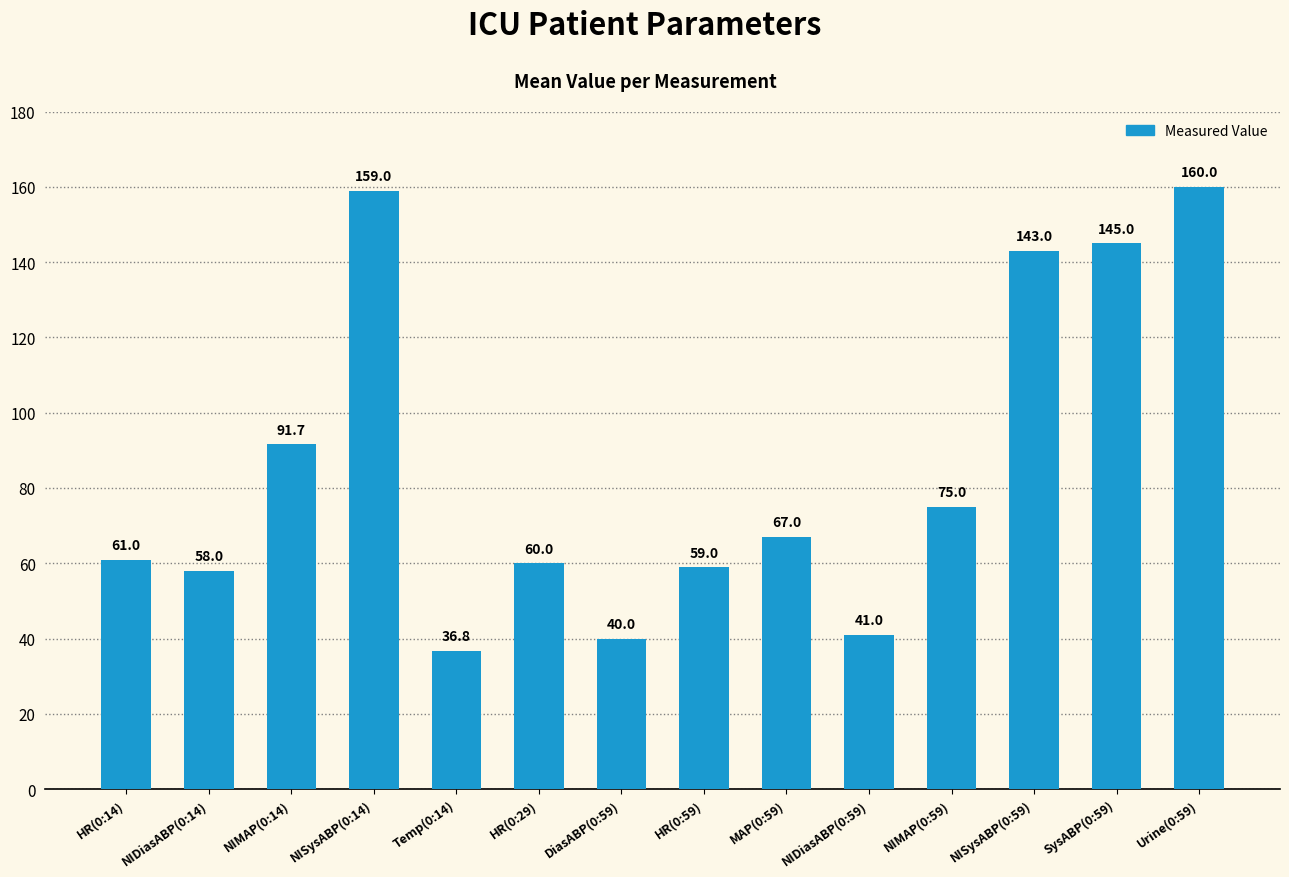

Which label corresponds to the smallest value in the chart?

Temp(0:14)